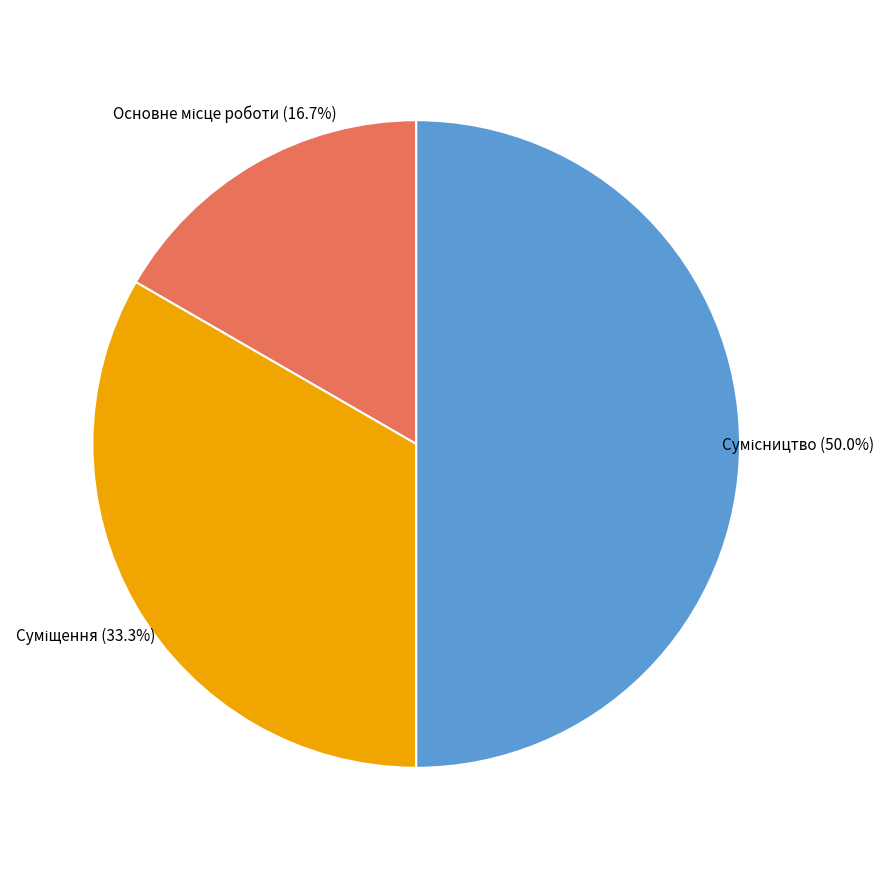

How many segments does this pie chart have?

3